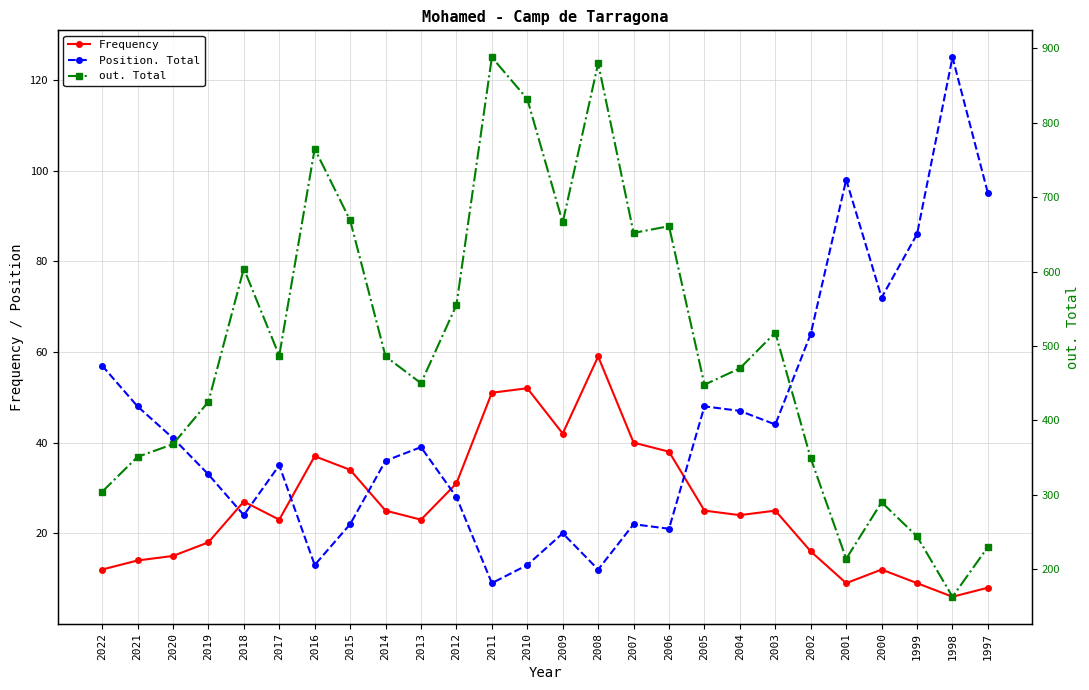

What is the difference between the out. Total values at 2006 and 1999?

417